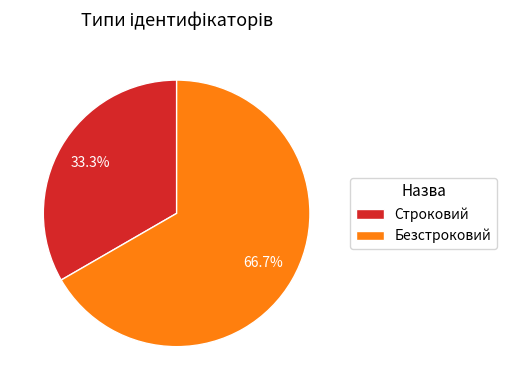

What percentage is the Безстроковий slice, to the nearest percent?

67%